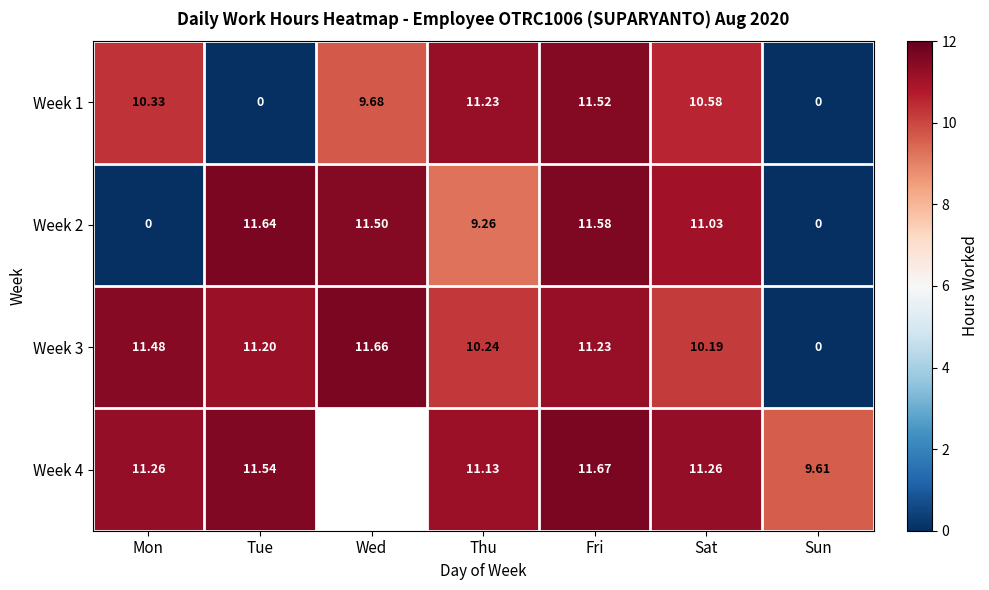

True or false: Week 2 has a value of 11.5 at Wed.

True